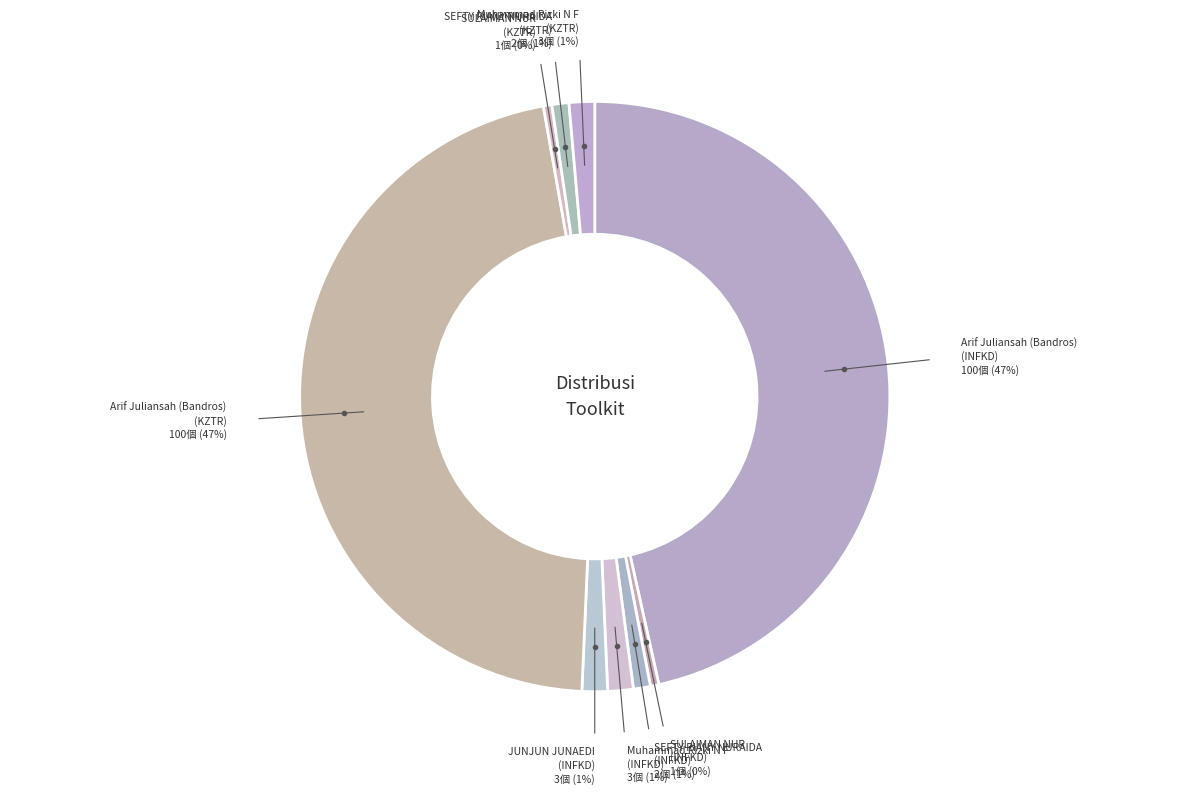

Which slice is the smallest?

SULAIMAN NUR INFKD